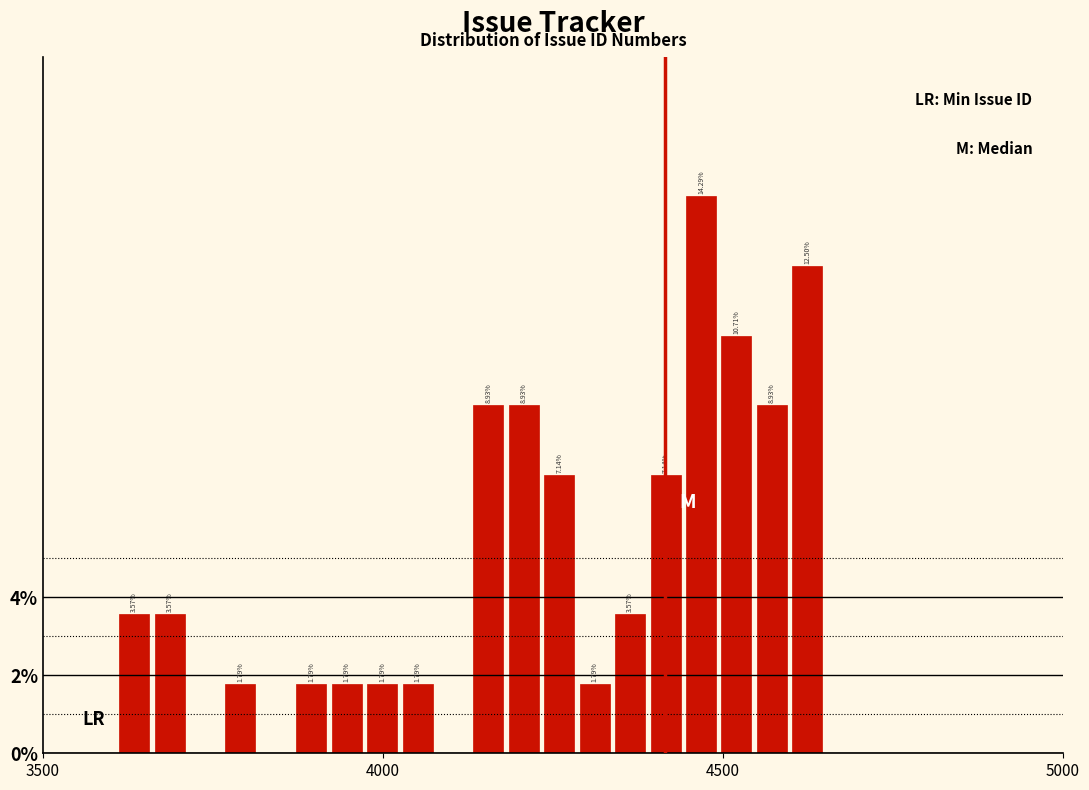

Around what value on the x-axis is the tallest bar? Give the approximate position of its centre, as read against the axis.

4450